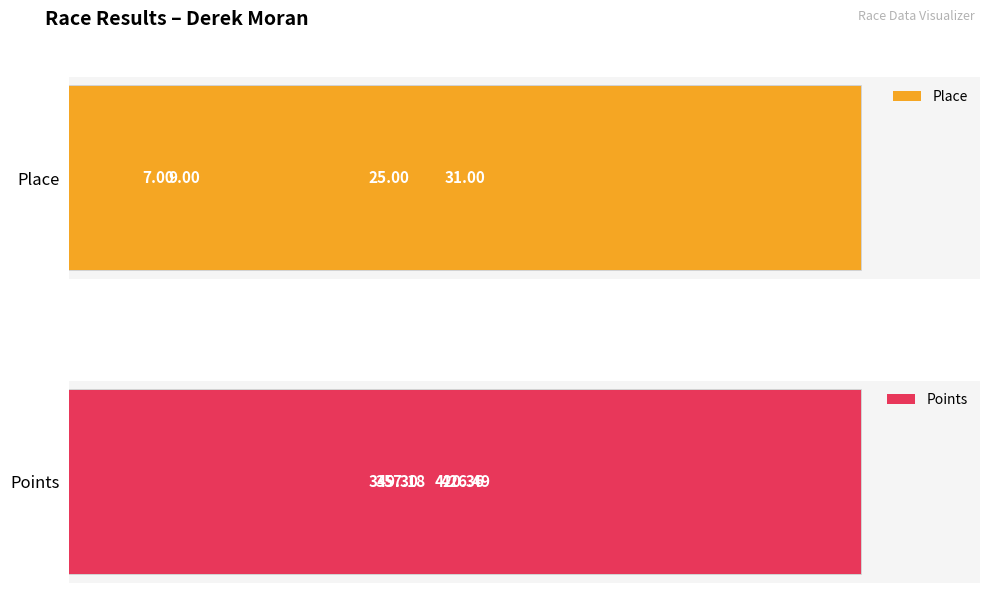

Reading right to left, extract all data points from this chart.

Place: 9.0	31.0	7.0	25.0
Points: 357.2	420.4	349.3	426.5